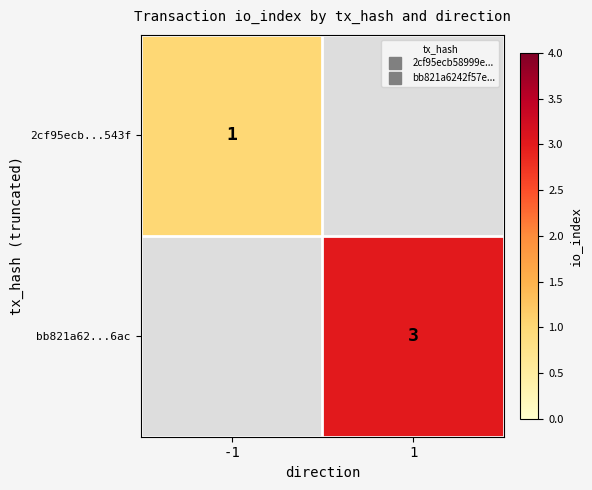

Which category has the highest value in the 2cf95ecb...543f series?

-1